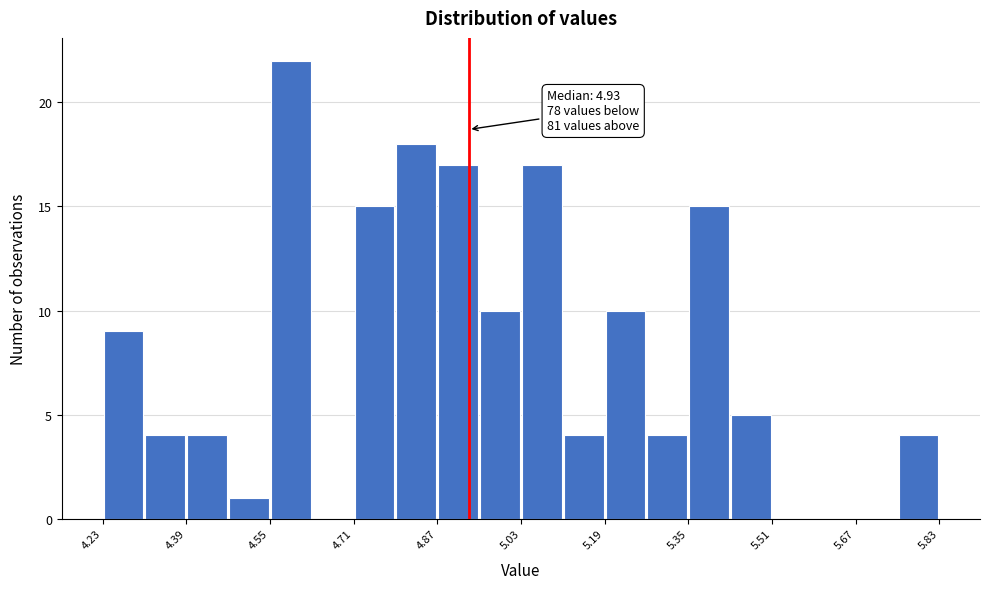

Over which range of the x-axis is the bar tallest?

4.55 to 4.63